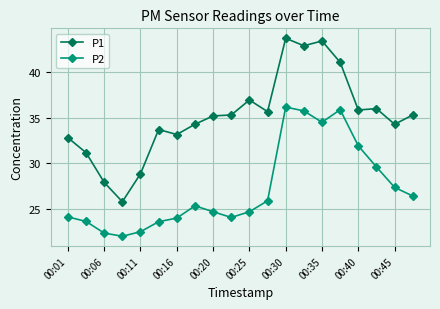

Rank the series by their average value, from highest to lowest.

P1, P2